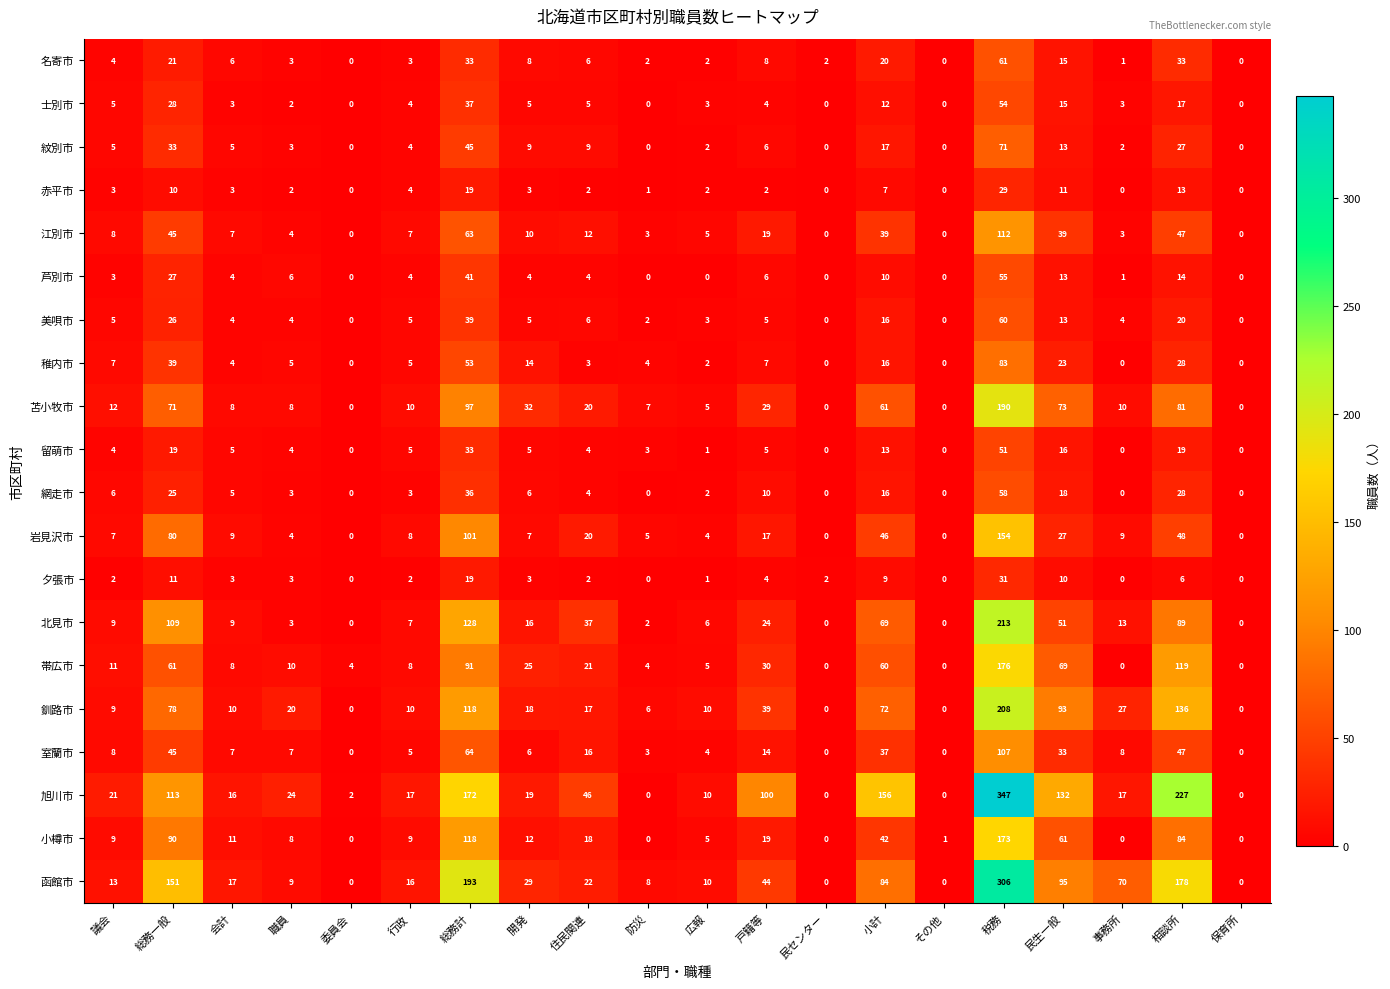

What is the approximate value of 北見市 at 会計?

9